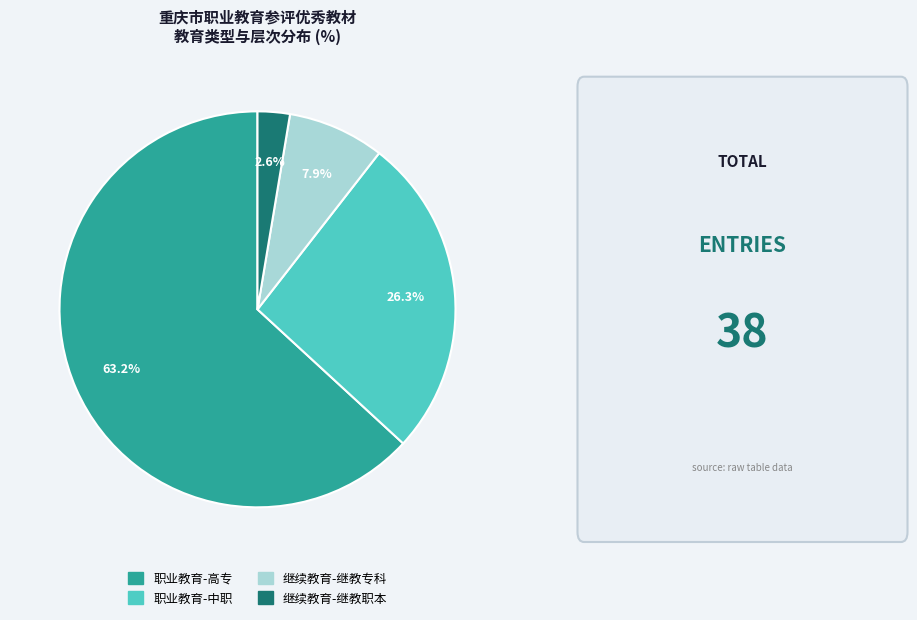

What percentage is the 职业教育-高专 slice, to the nearest percent?

63%